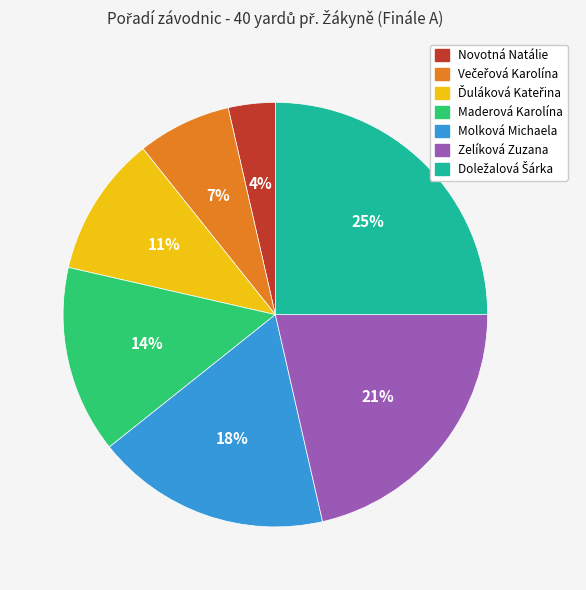

How many slices are in this pie chart?

7